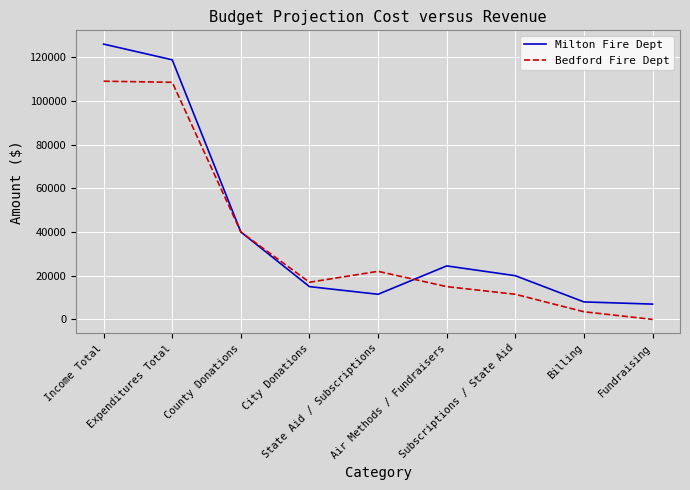

Does the chart display data point markers on the line(s)?

No